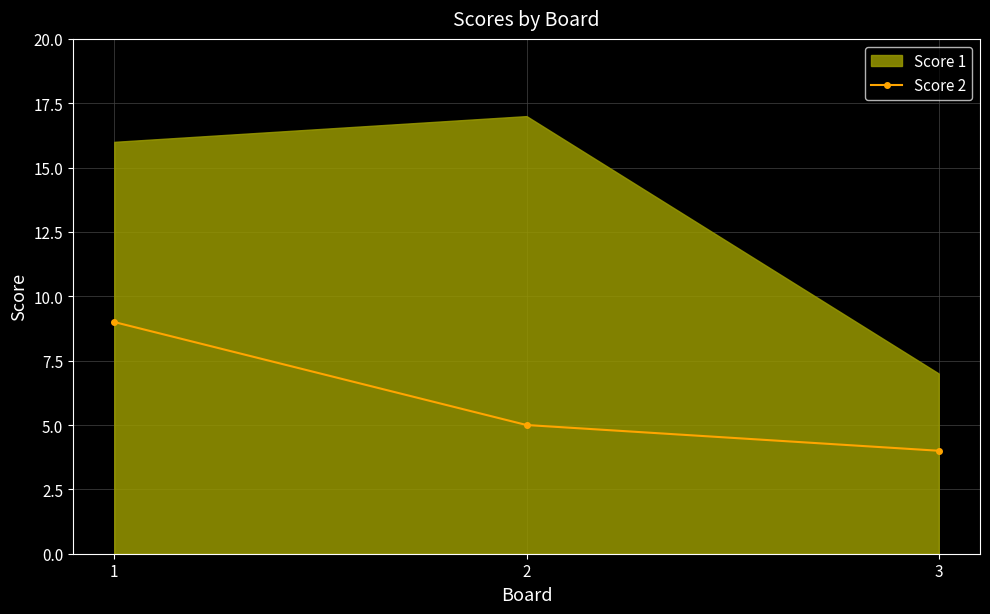

Rank the categories by Score 2 value from lowest to highest.

3, 2, 1